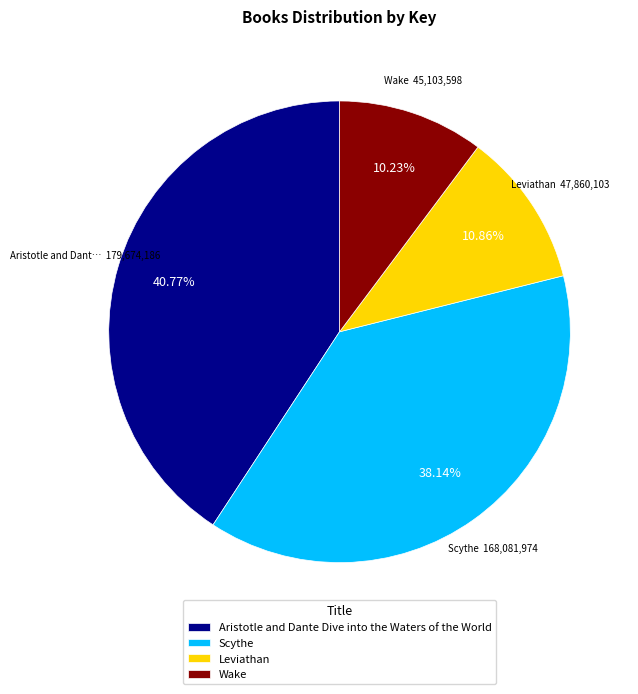

Is Leviathan the majority of the pie?

No